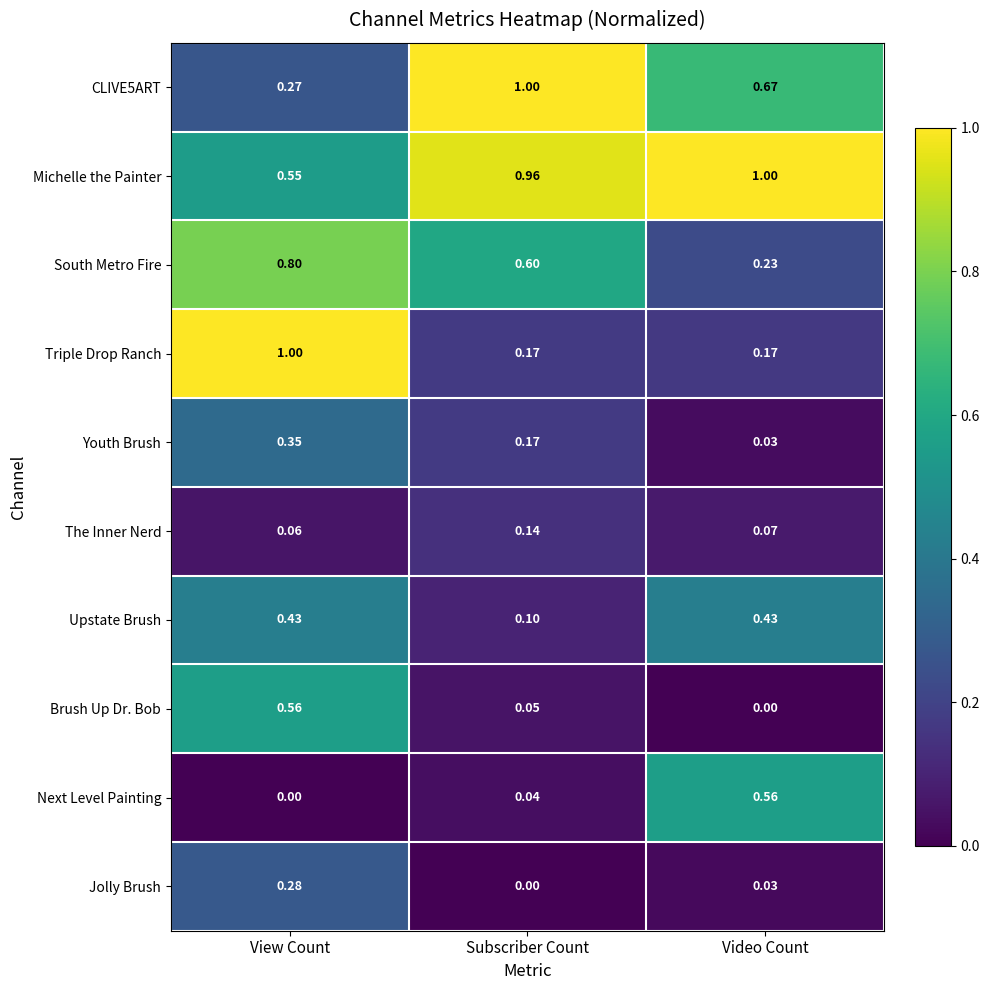

Where is Michelle the Painter nearest to the value 0?

View Count